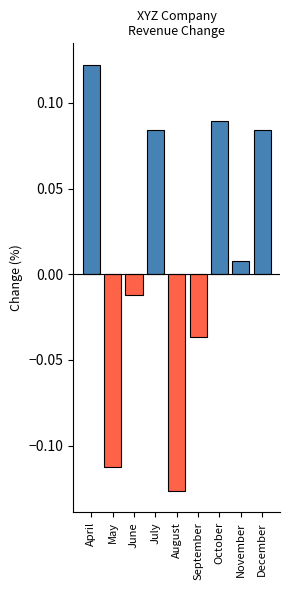

How many data points does each series have?

9